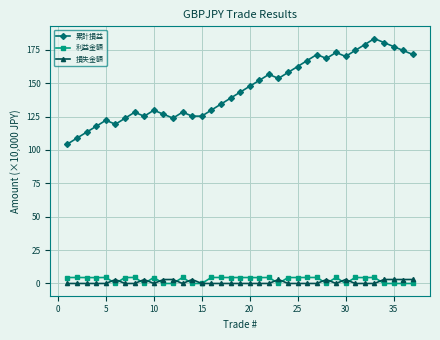

Which series has the widest spread of values?

累計損益